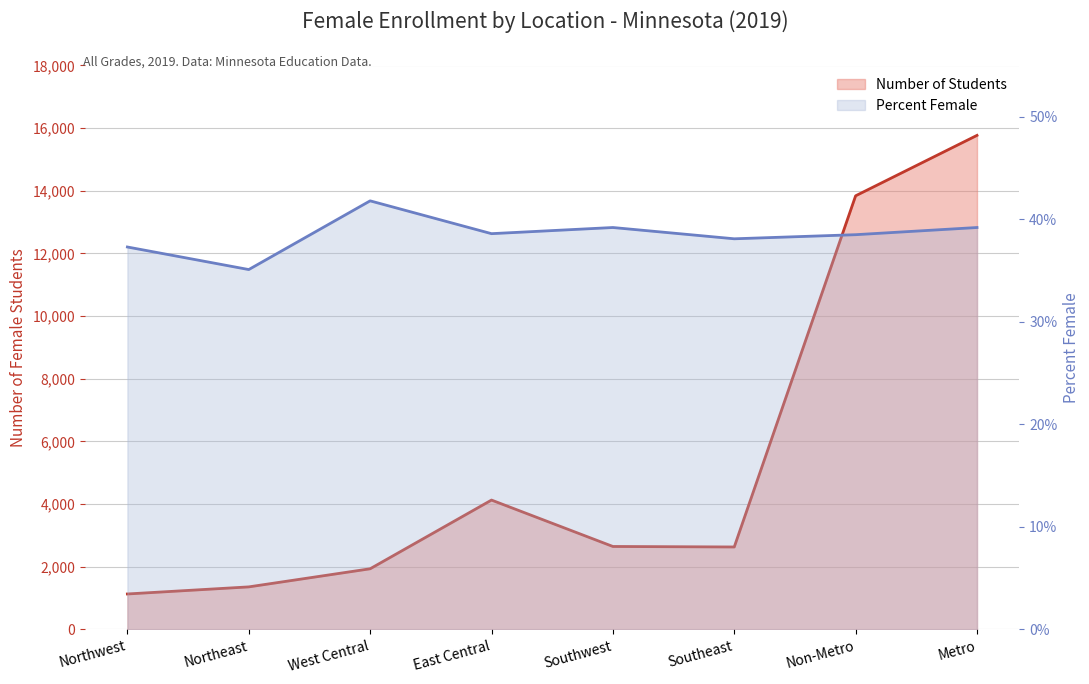

Is it true that Number equals 2509.0 at East Central?

False